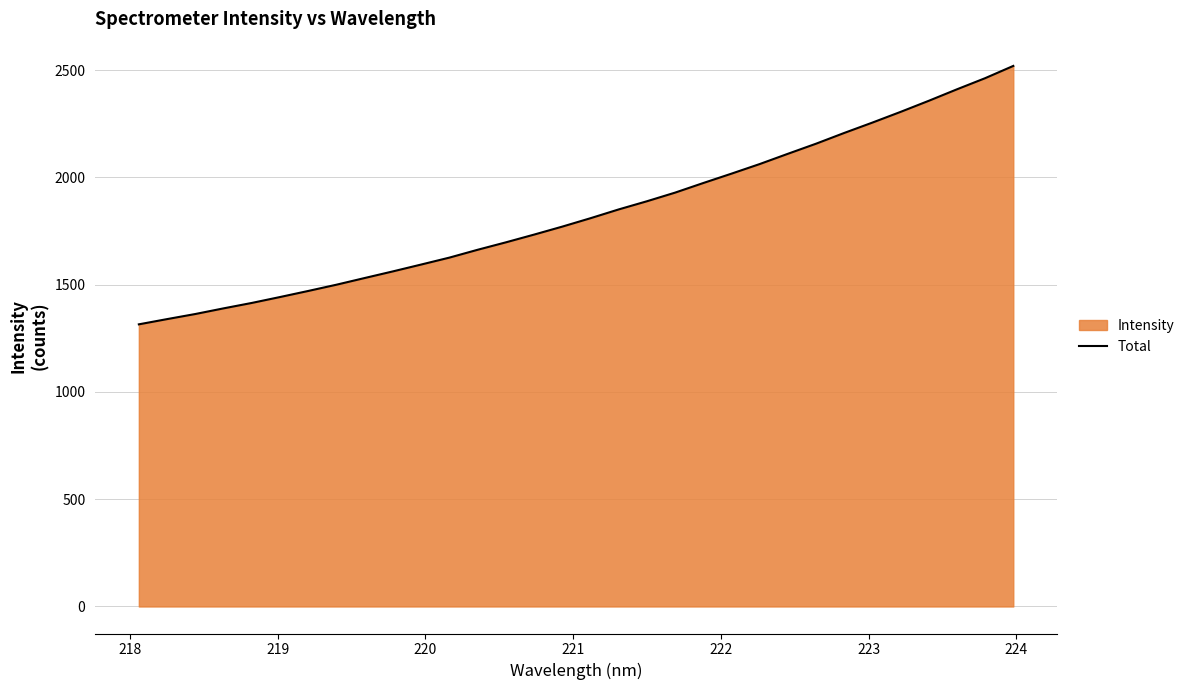

Reading right to left, what are all the values shown in this chart?

2519.4	2462.2	2410.3	2356.8	2305.2	2255.3	2207.0	2156.9	2109.8	2062.0	2017.2	1973.6	1928.8	1888.5	1850.5	1809.5	1770.4	1733.2	1697.1	1662.5	1626.0	1593.7	1561.8	1530.9	1499.7	1470.5	1442.2	1414.7	1389.4	1363.1	1339.4	1315.0